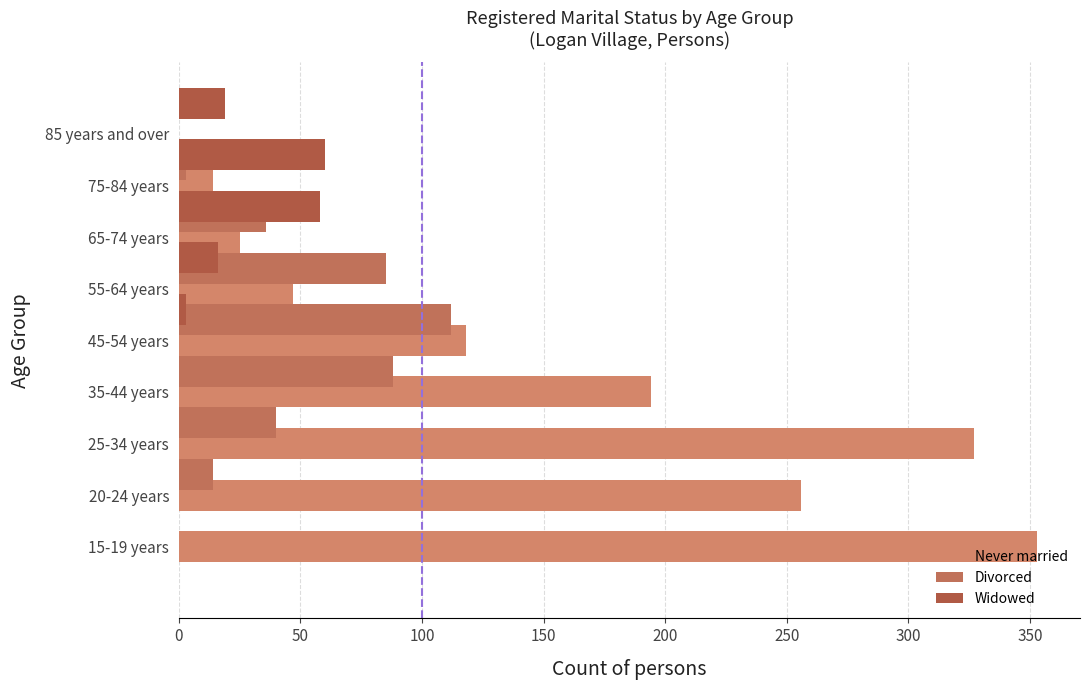

Reading right to left, extract all data points from this chart.

Never married: 0	14	25	47	118	194	327	256	353
Divorced: 3	36	85	112	88	40	14	0	0
Widowed: 19	60	58	16	3	0	0	0	0